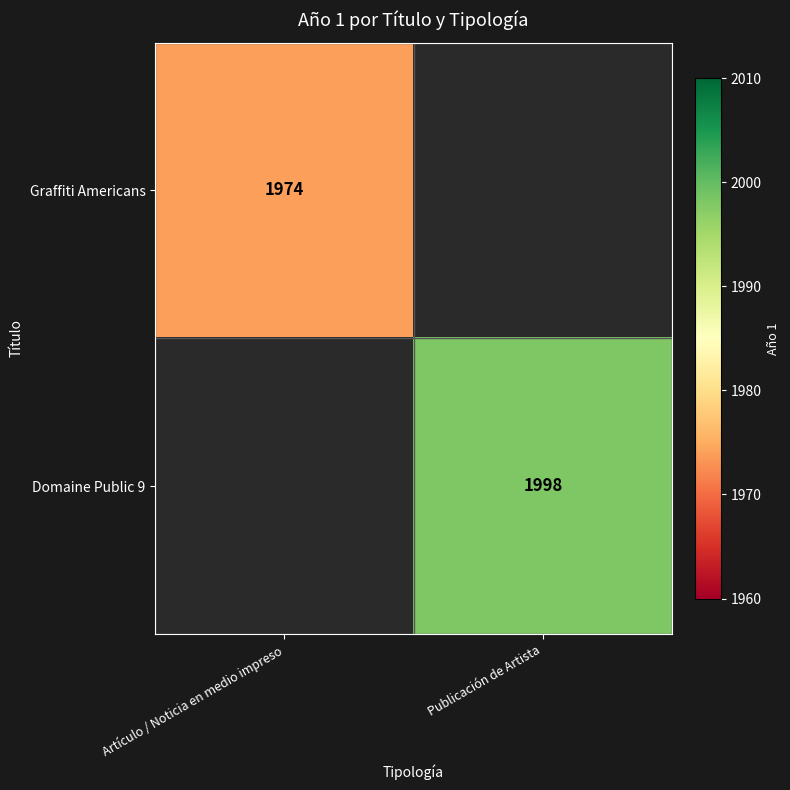

The Domaine Public 9 series shows 473 at Publicación de Artista. True or false?

False